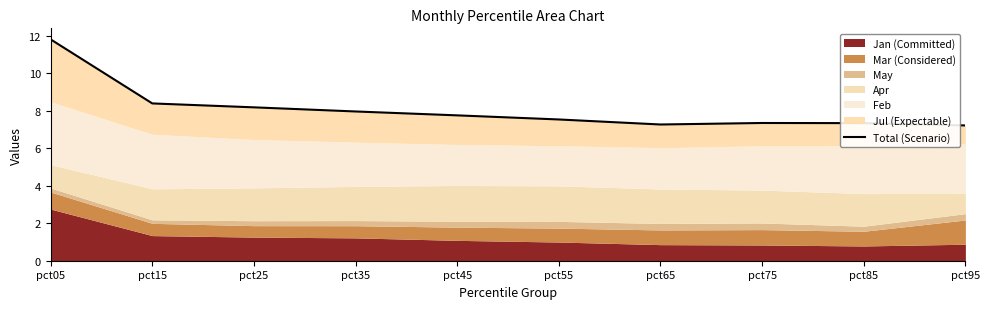

What is the difference between the second highest and second lowest values?

1.1